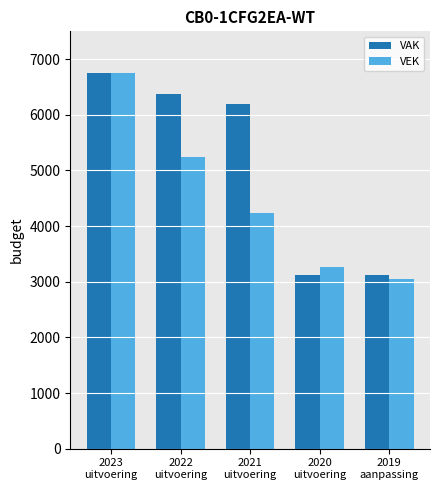

What is the label of the 2nd bar from the left?

2022
uitvoering